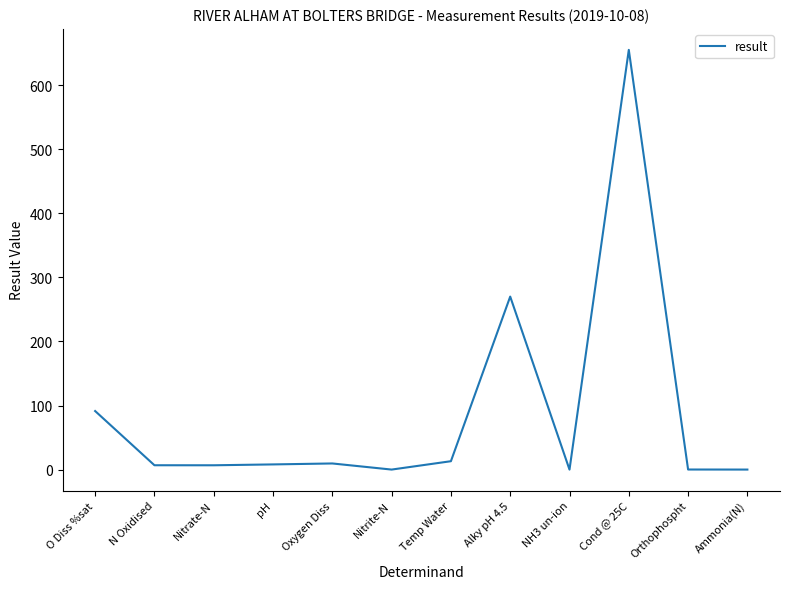

At which category does the chart reach its peak across all series?

Cond @ 25C